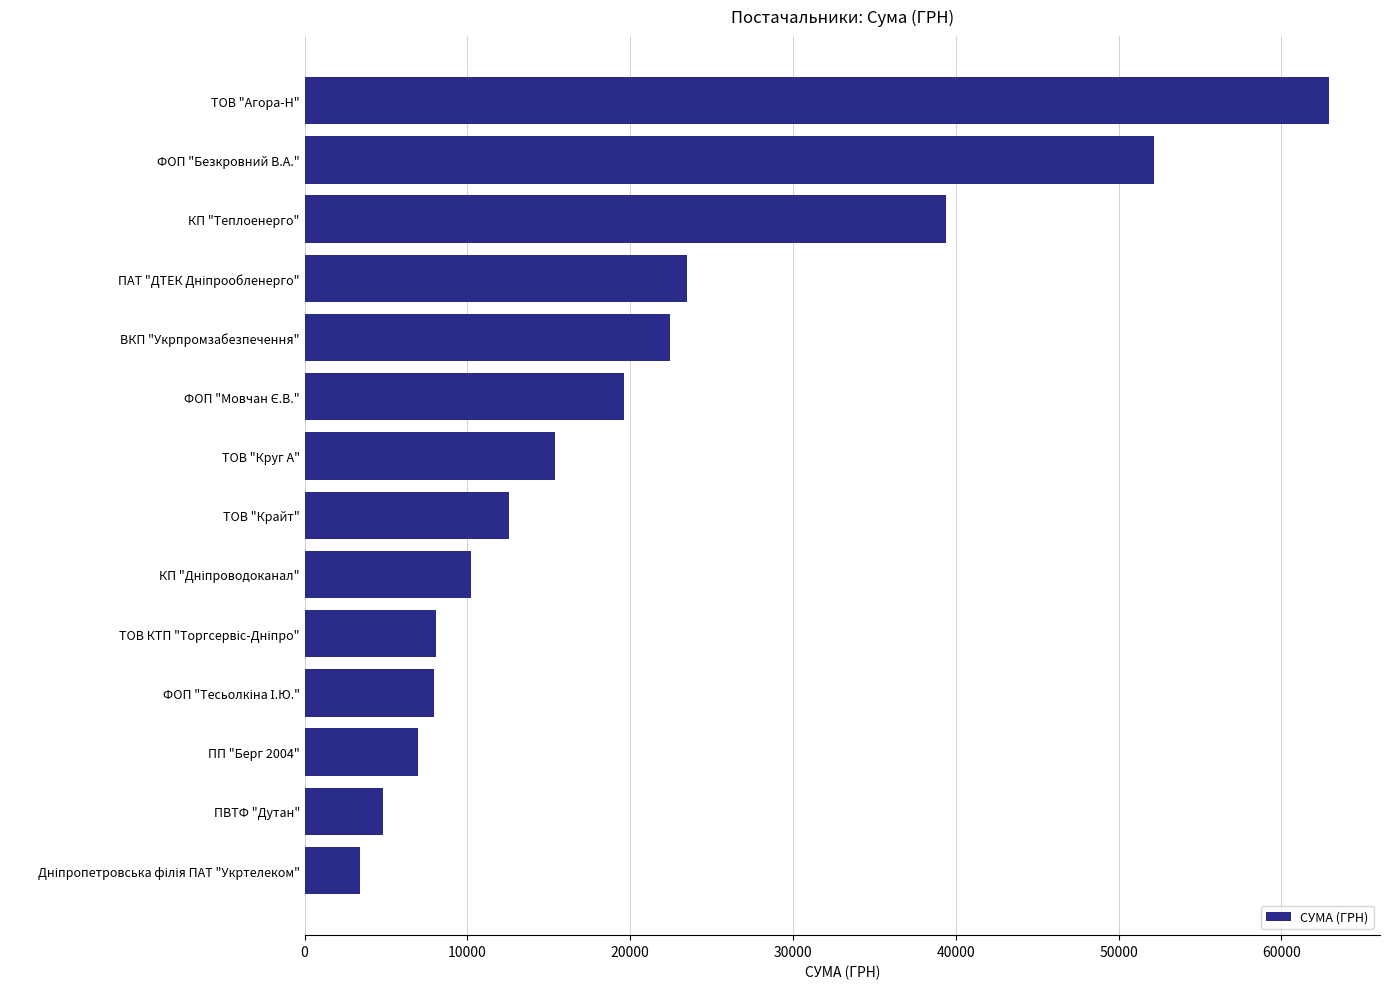

At which label is the value closest to 33146?

КП "Теплоенерго"